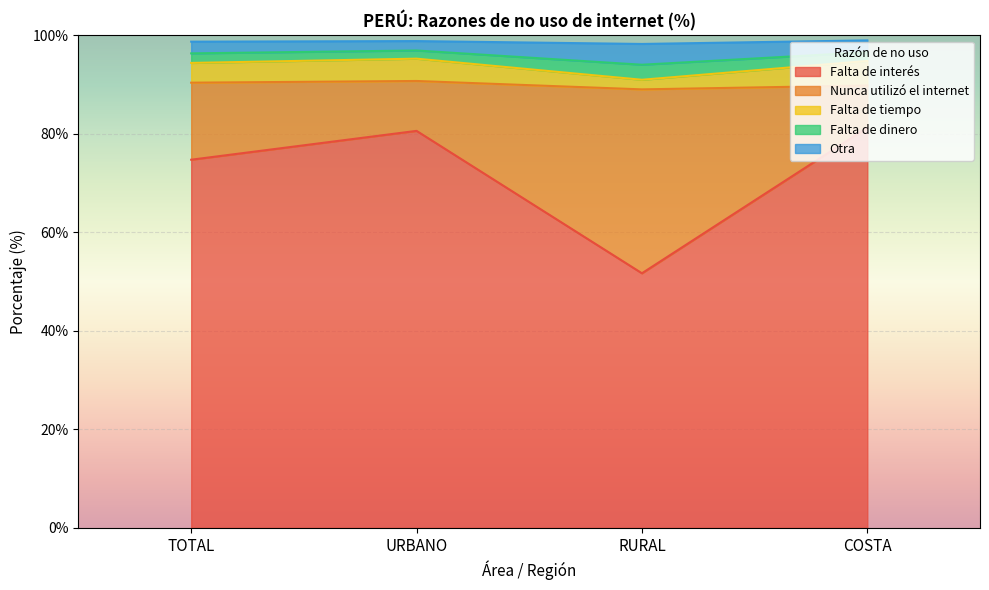

The Otra series shows 146.4 at URBANO. True or false?

False